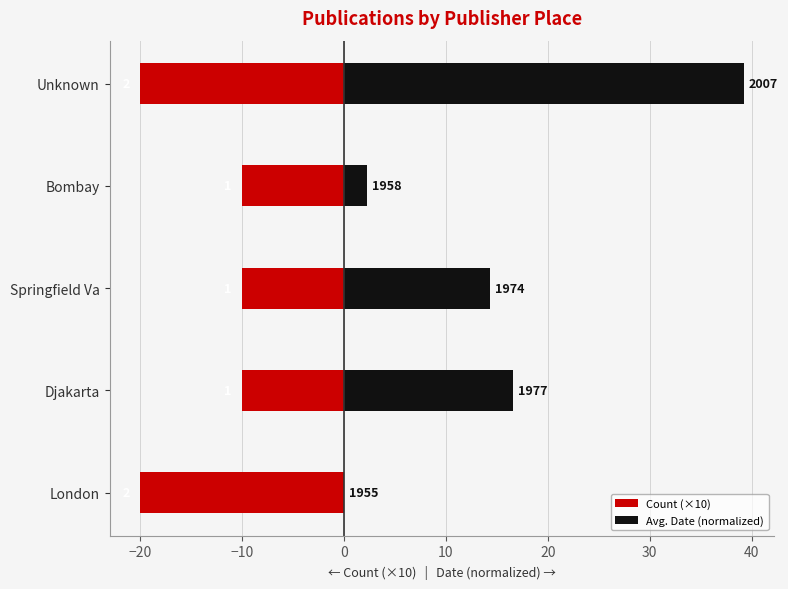

What are all the series names shown in the legend?

Count (×10), Avg. Date (normalized)